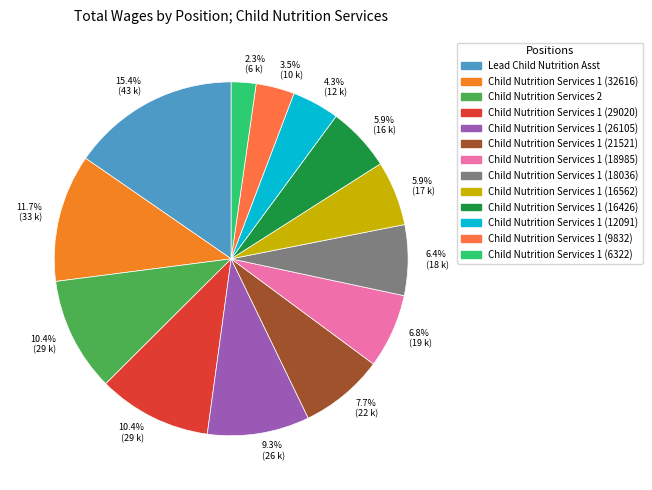

Is there a majority slice in this chart?

No